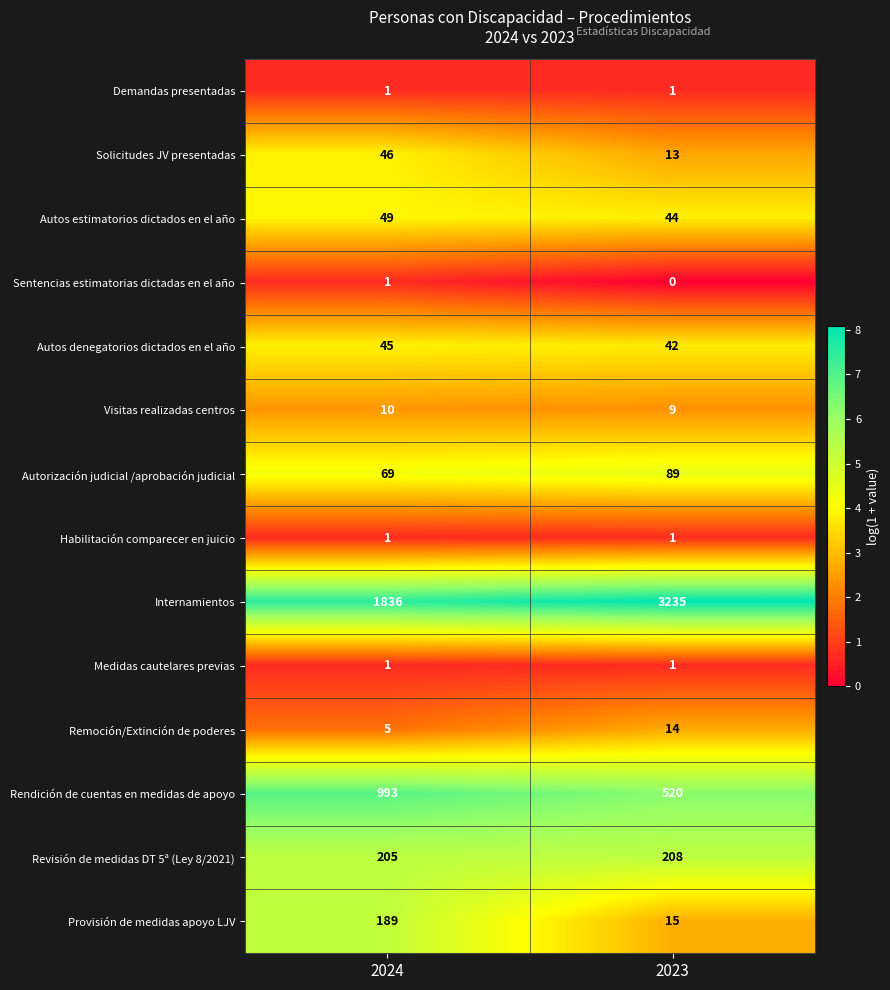

What is the sum of all Autos estimatorios dictados en el año values?

93